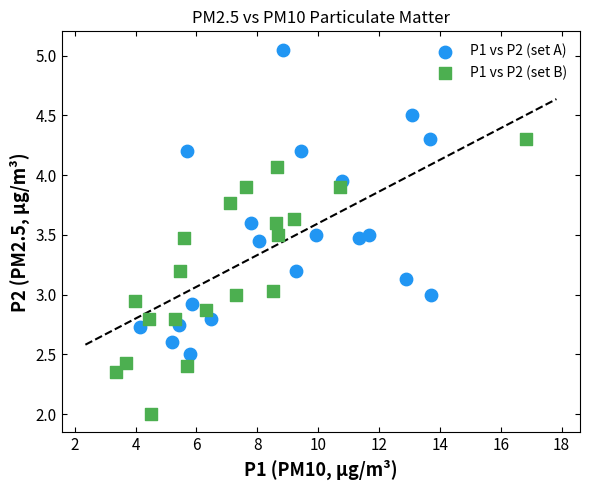

What are all the series names shown in the legend?

P1 vs P2 (set A), P1 vs P2 (set B)